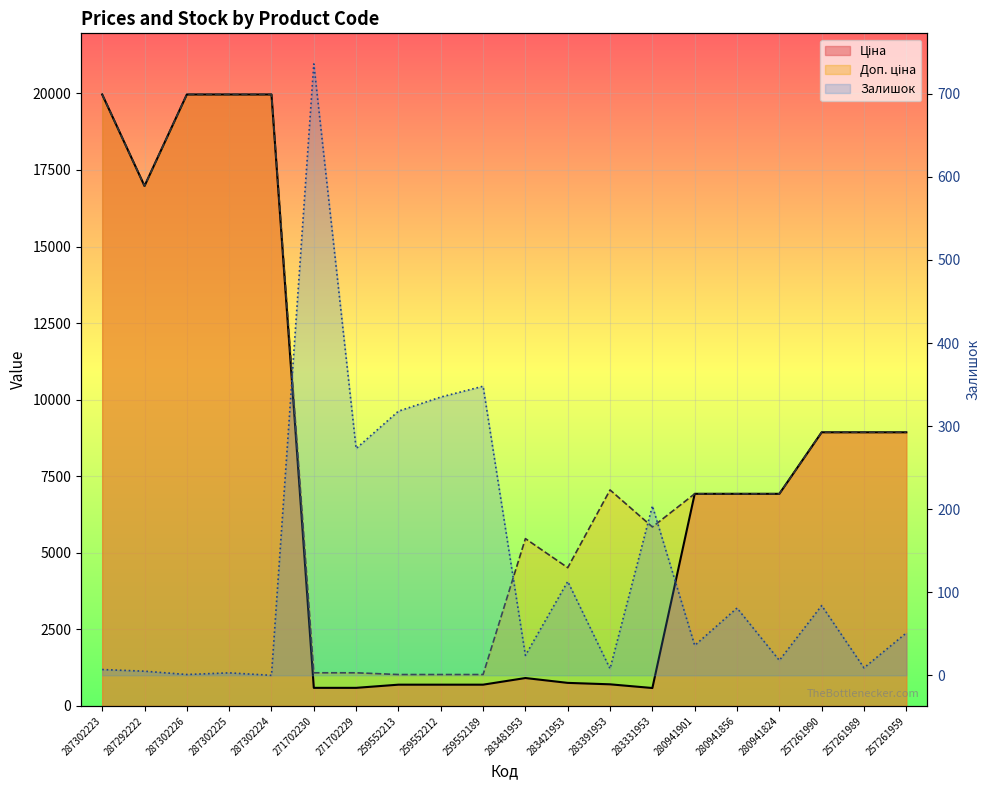

At how many categories does at least one series exceed 7128?

8